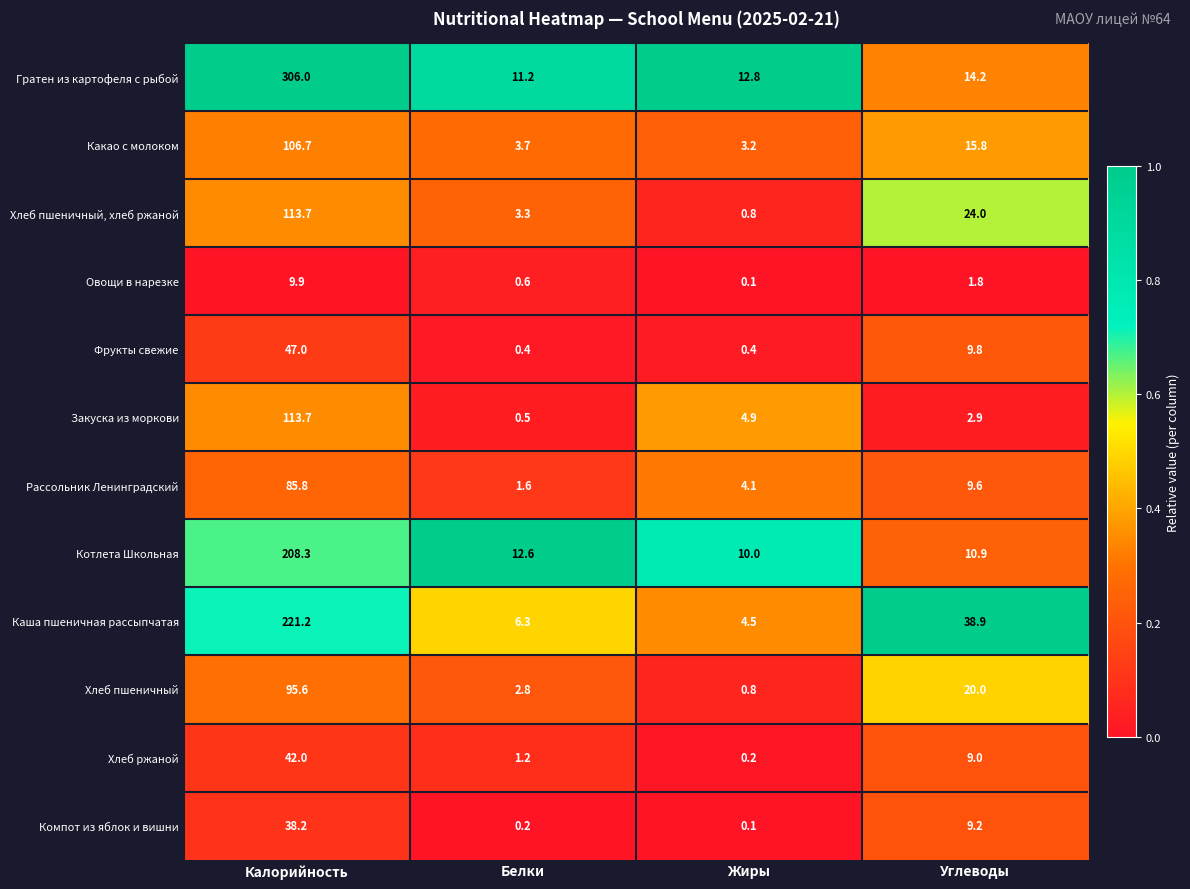

Count the number of data series in this chart.

12